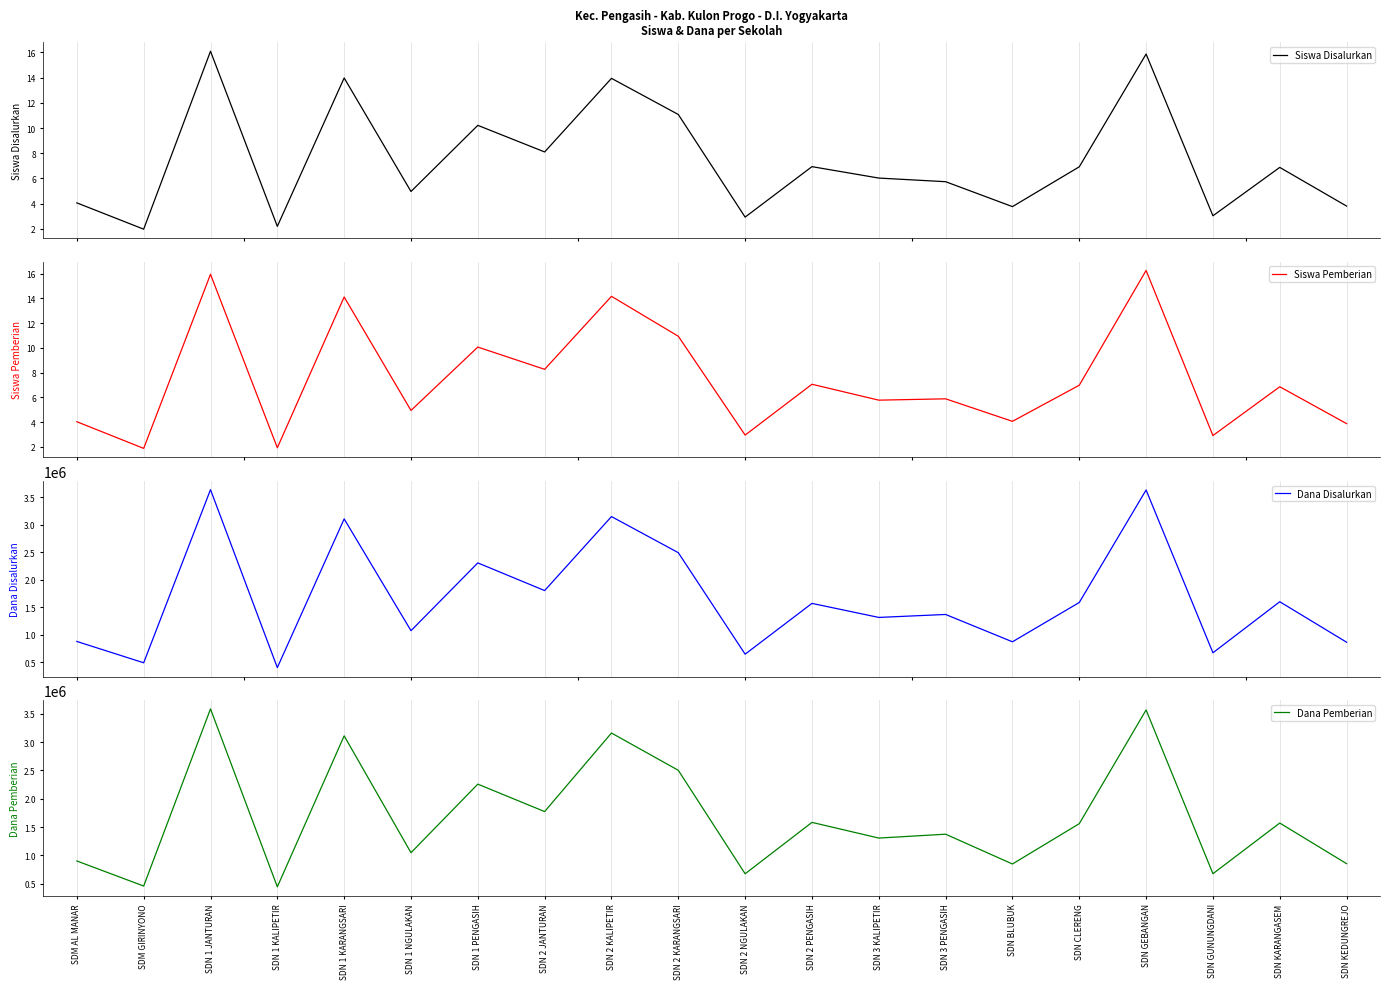

The value of Siswa Disalurkan at SDN GEBANGAN is 6.0. True or false?

False